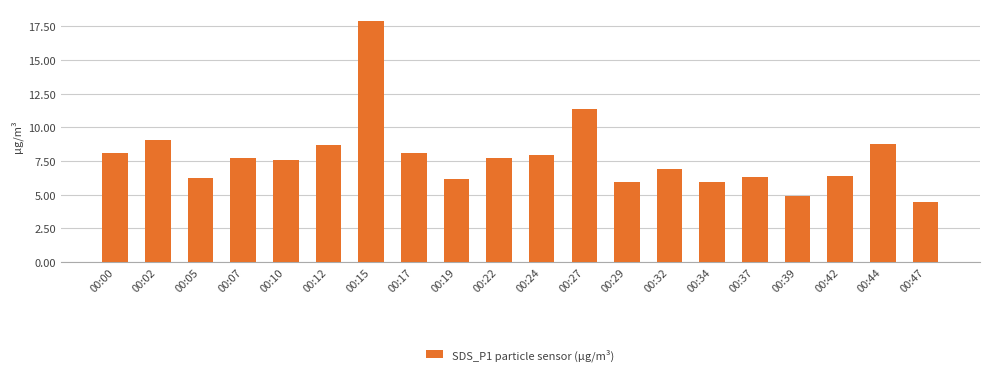

What is the greatest value displayed?

17.9